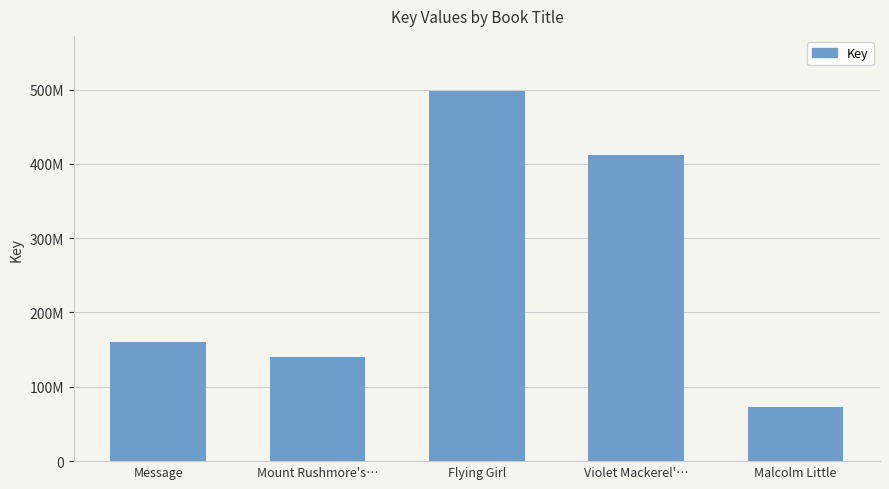

Does the chart contain any negative values?

No